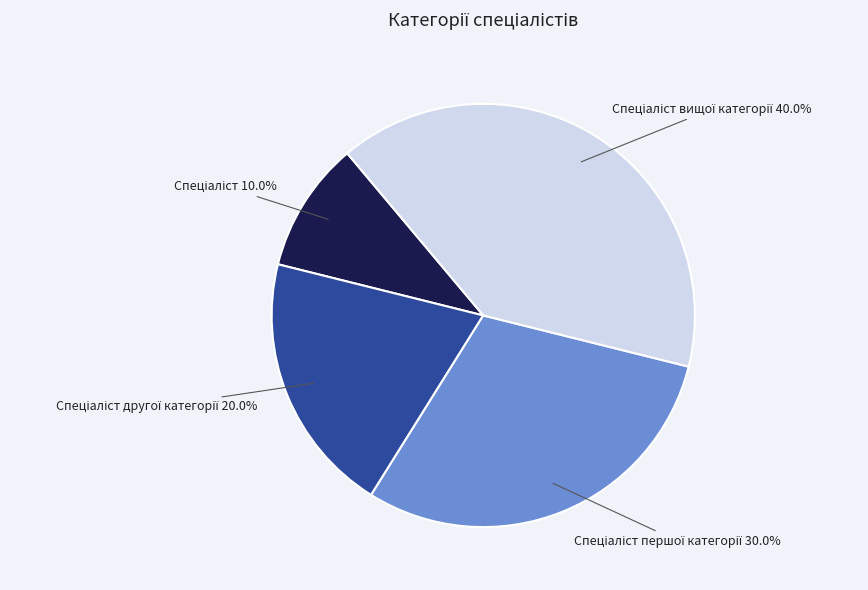

Is there a majority slice in this chart?

No